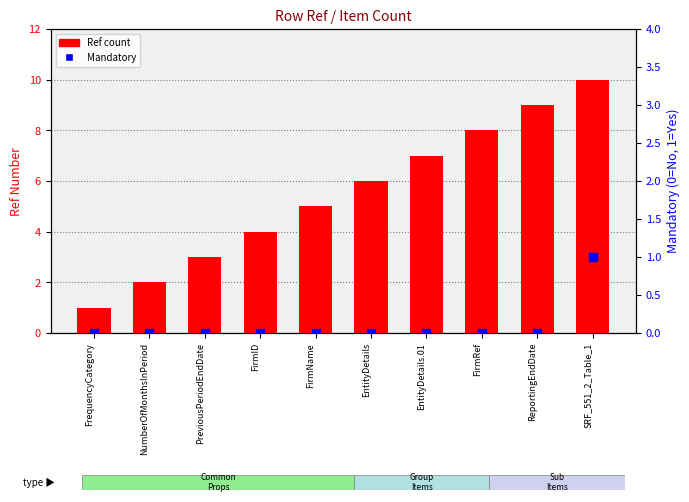

At which category is the sum across all series the highest?

SRF_551_2_Table_1